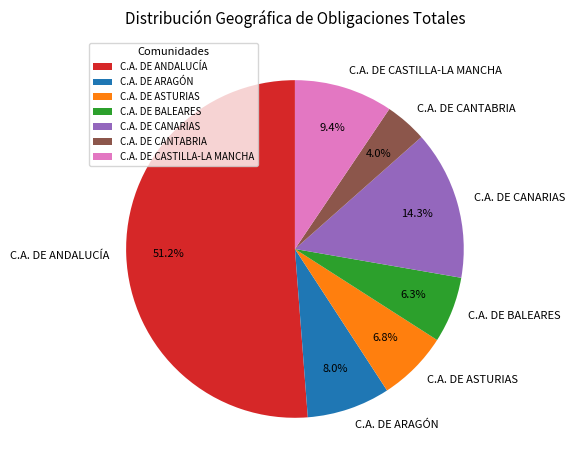

Is the sum of C.A. DE CASTILLA-LA MANCHA and C.A. DE BALEARES greater than half?

No